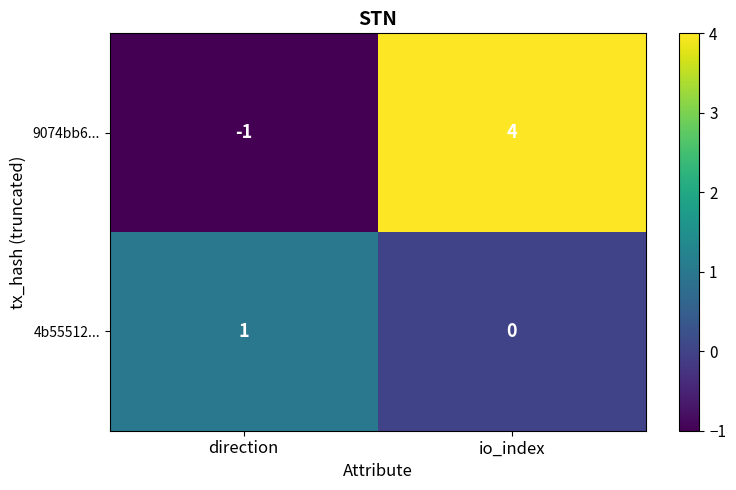

At which category does the chart reach its minimum across all series?

direction